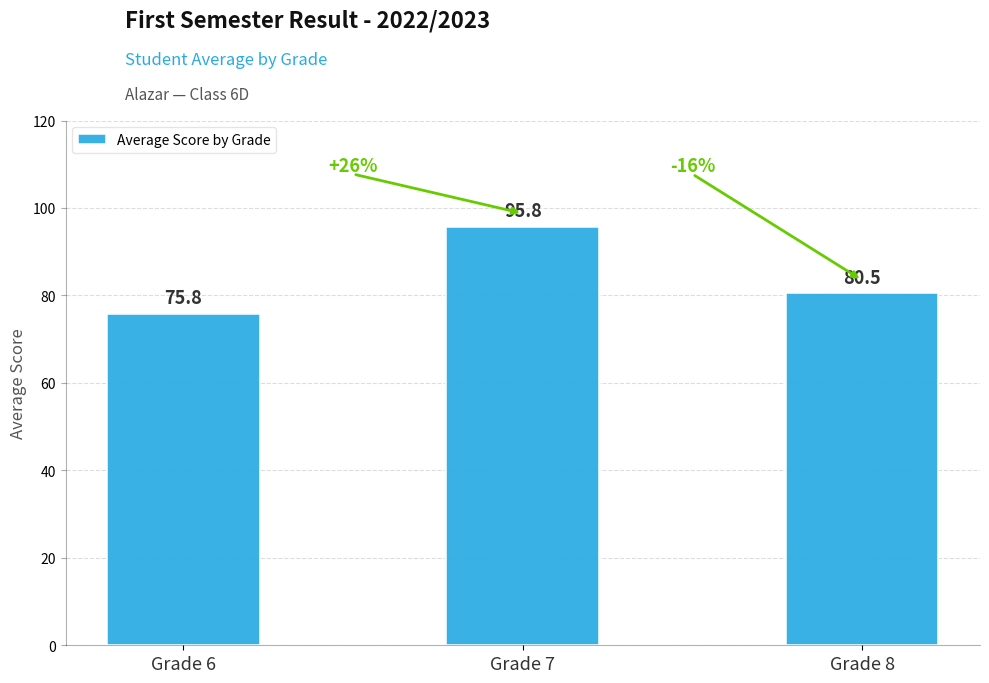

What value does the data have at Grade 6?

75.8